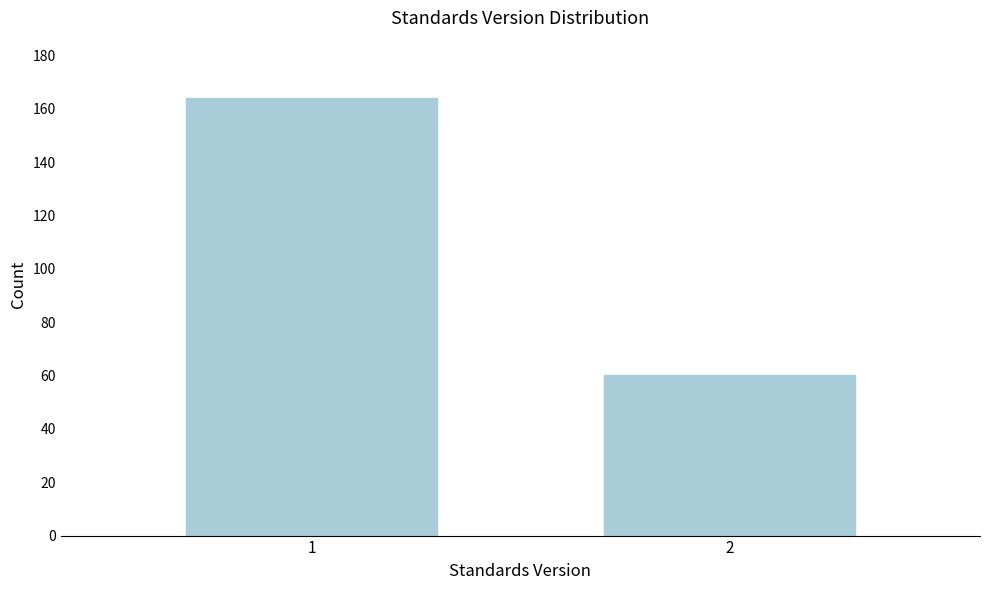

Reading right to left, list all the values displayed in this chart.

60	164